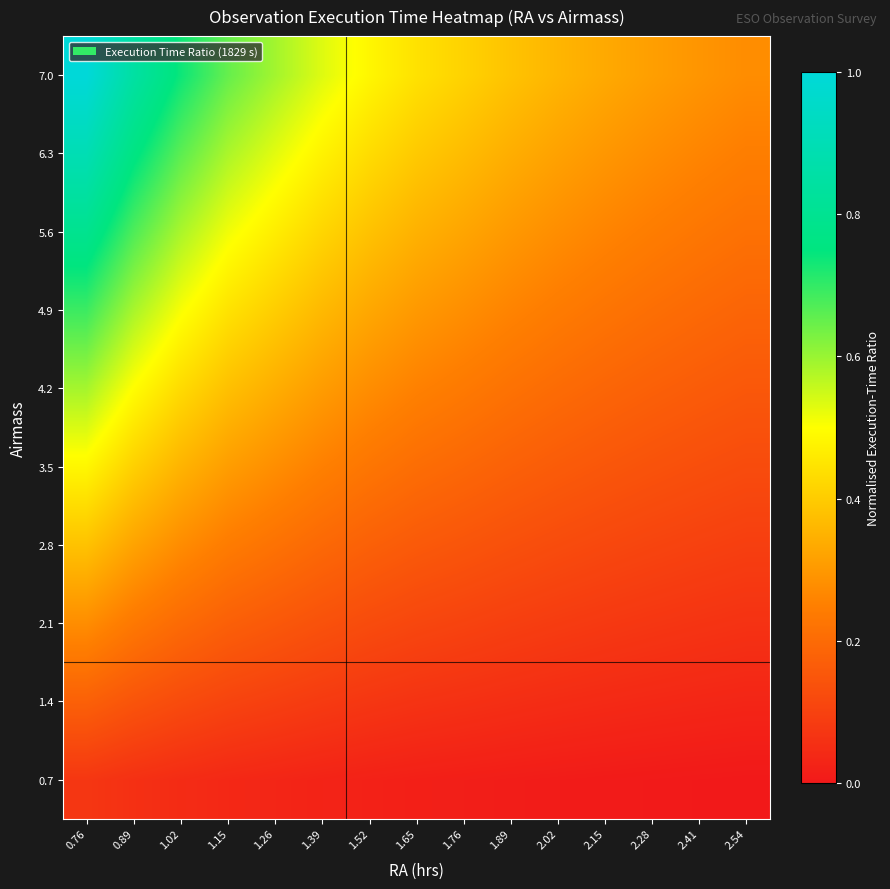

Reading right to left, what are all the values shown in this chart?

0.7: 2.54=0.0	2.41=0.0	2.28=0.0	2.15=0.0	2.02=0.0	1.89=0.0	1.76=0.0	1.65=0.0	1.52=0.0	1.39=0.0	1.26=0.0	1.15=0.0	1.02=0.0	0.89=0.1	0.76=0.1
1.4: 2.54=0.0	2.41=0.0	2.28=0.0	2.15=0.0	2.02=0.0	1.89=0.1	1.76=0.1	1.65=0.1	1.52=0.1	1.39=0.1	1.26=0.1	1.15=0.1	1.02=0.1	0.89=0.1	0.76=0.2
2.1: 2.54=0.1	2.41=0.1	2.28=0.1	2.15=0.1	2.02=0.1	1.89=0.1	1.76=0.1	1.65=0.1	1.52=0.1	1.39=0.1	1.26=0.2	1.15=0.2	1.02=0.2	0.89=0.2	0.76=0.3
2.8: 2.54=0.1	2.41=0.1	2.28=0.1	2.15=0.1	2.02=0.1	1.89=0.1	1.76=0.1	1.65=0.2	1.52=0.2	1.39=0.2	1.26=0.2	1.15=0.2	1.02=0.3	0.89=0.3	0.76=0.4
3.5: 2.54=0.1	2.41=0.1	2.28=0.1	2.15=0.2	2.02=0.2	1.89=0.2	1.76=0.2	1.65=0.2	1.52=0.2	1.39=0.3	1.26=0.3	1.15=0.3	1.02=0.4	0.89=0.4	0.76=0.5
4.2: 2.54=0.2	2.41=0.2	2.28=0.2	2.15=0.2	2.02=0.2	1.89=0.2	1.76=0.2	1.65=0.3	1.52=0.3	1.39=0.3	1.26=0.3	1.15=0.4	1.02=0.4	0.89=0.5	0.76=0.6
4.9: 2.54=0.2	2.41=0.2	2.28=0.2	2.15=0.2	2.02=0.2	1.89=0.3	1.76=0.3	1.65=0.3	1.52=0.3	1.39=0.4	1.26=0.4	1.15=0.4	1.02=0.5	0.89=0.6	0.76=0.7
5.6: 2.54=0.2	2.41=0.2	2.28=0.2	2.15=0.3	2.02=0.3	1.89=0.3	1.76=0.3	1.65=0.3	1.52=0.4	1.39=0.4	1.26=0.5	1.15=0.5	1.02=0.6	0.89=0.7	0.76=0.8
6.3: 2.54=0.2	2.41=0.3	2.28=0.3	2.15=0.3	2.02=0.3	1.89=0.3	1.76=0.4	1.65=0.4	1.52=0.4	1.39=0.5	1.26=0.5	1.15=0.6	1.02=0.7	0.89=0.8	0.76=0.9
7.0: 2.54=0.3	2.41=0.3	2.28=0.3	2.15=0.3	2.02=0.4	1.89=0.4	1.76=0.4	1.65=0.4	1.52=0.5	1.39=0.5	1.26=0.6	1.15=0.7	1.02=0.7	0.89=0.8	0.76=1.0